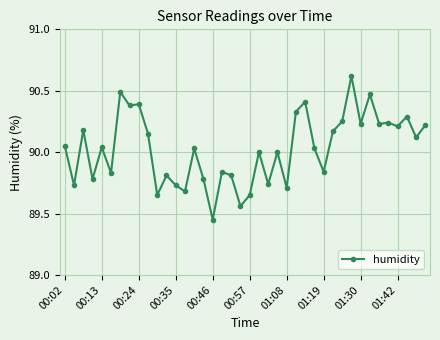

What is the difference between the second highest and second lowest values?

0.9